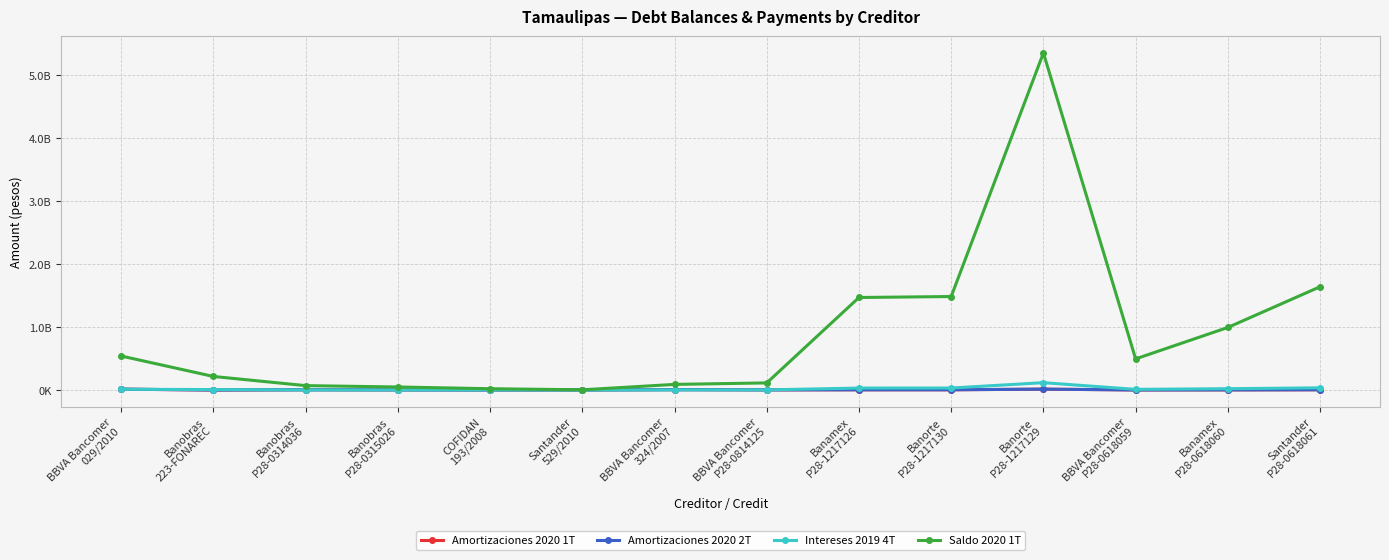

What is the maximum value for Intereses 2019 4T?

116835905.7